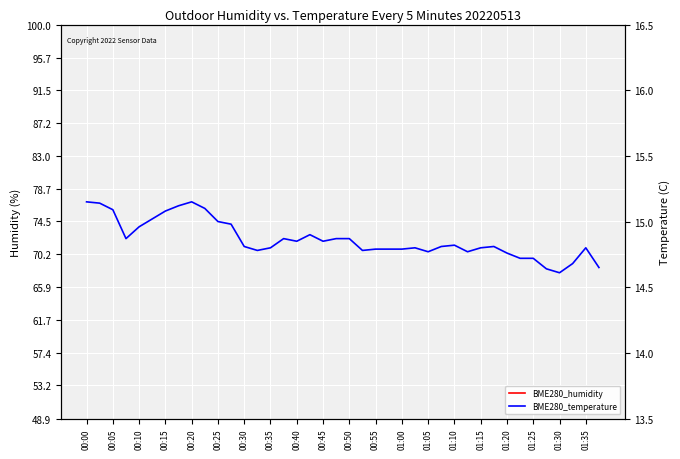

Count the number of data series in this chart.

2